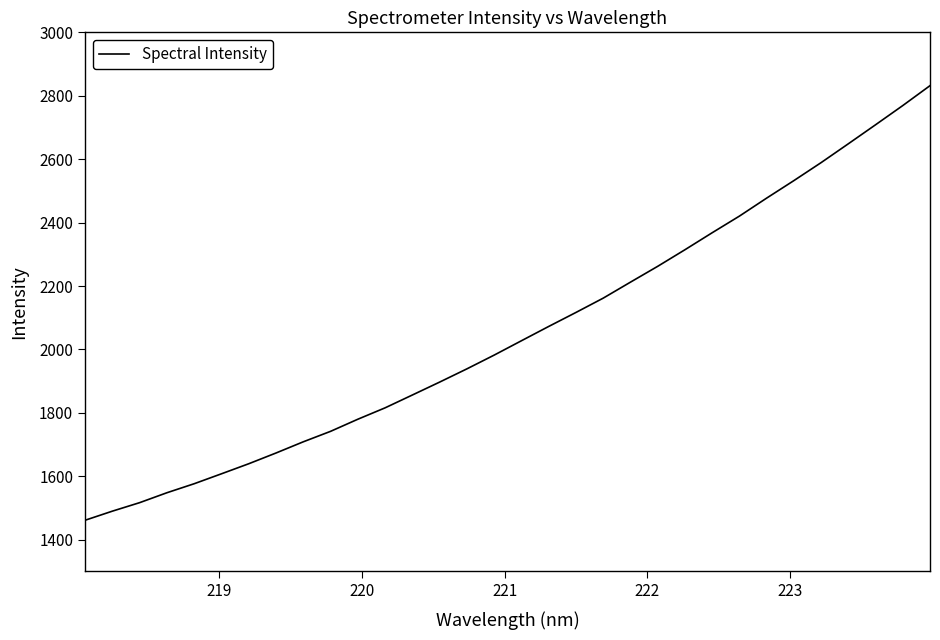

How many lines are shown in the chart?

1